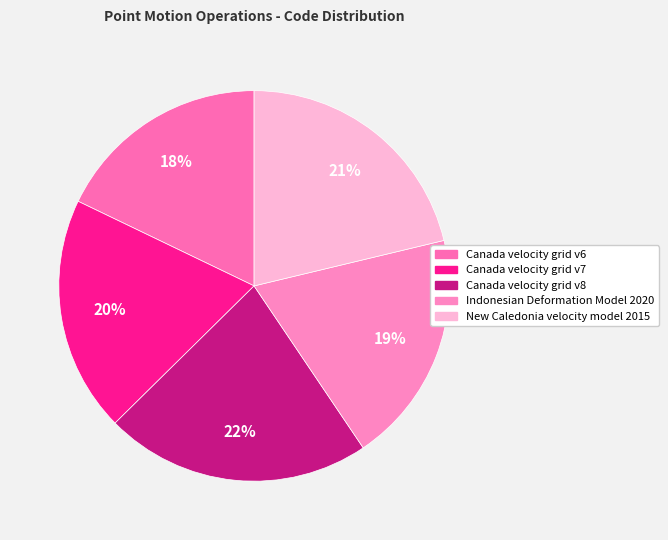

Approximately how many times larger is the value at Canada velocity grid v8 compared to Indonesian Deformation Model 2020?

1.1